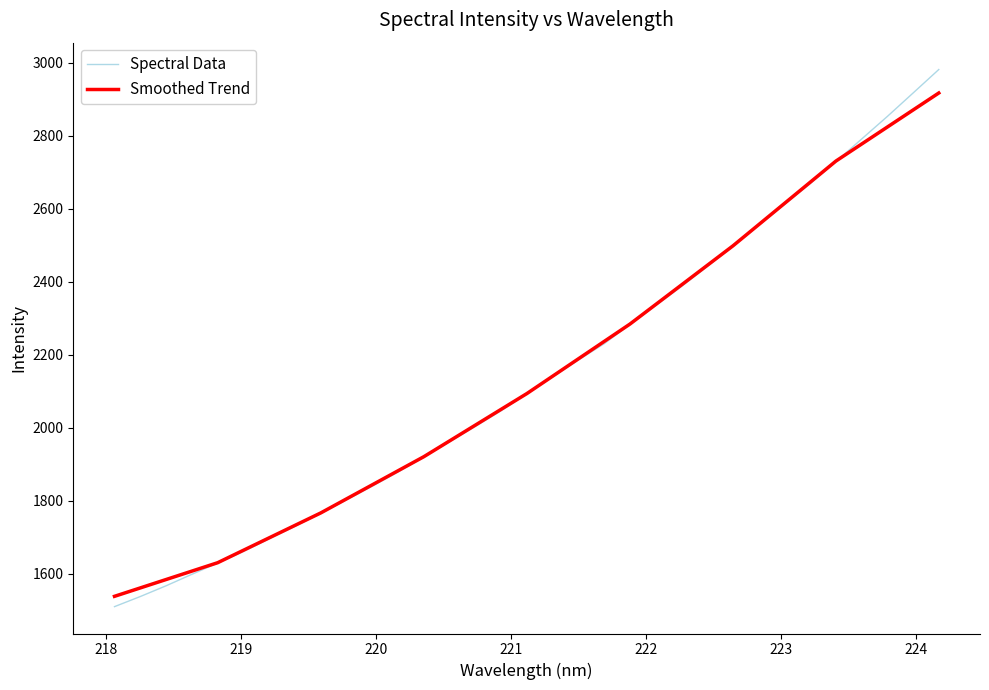

True or false: there are more than 0 points higher than both neighbors.

False